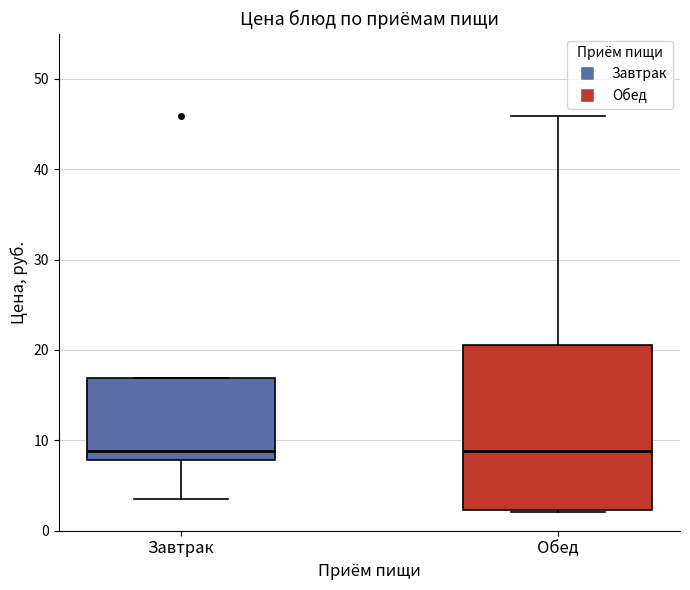

Reading left to right, read every box against the y-axis: the position of its median line, the range the box covers, and the ends of its whiskers. The values are not printed on the chart, so give them approximately, as read against the axis.

Завтрак: median 9, box 8 to 17, whiskers 3 to 17
Обед: median 9, box 2 to 21, whiskers 2 to 46